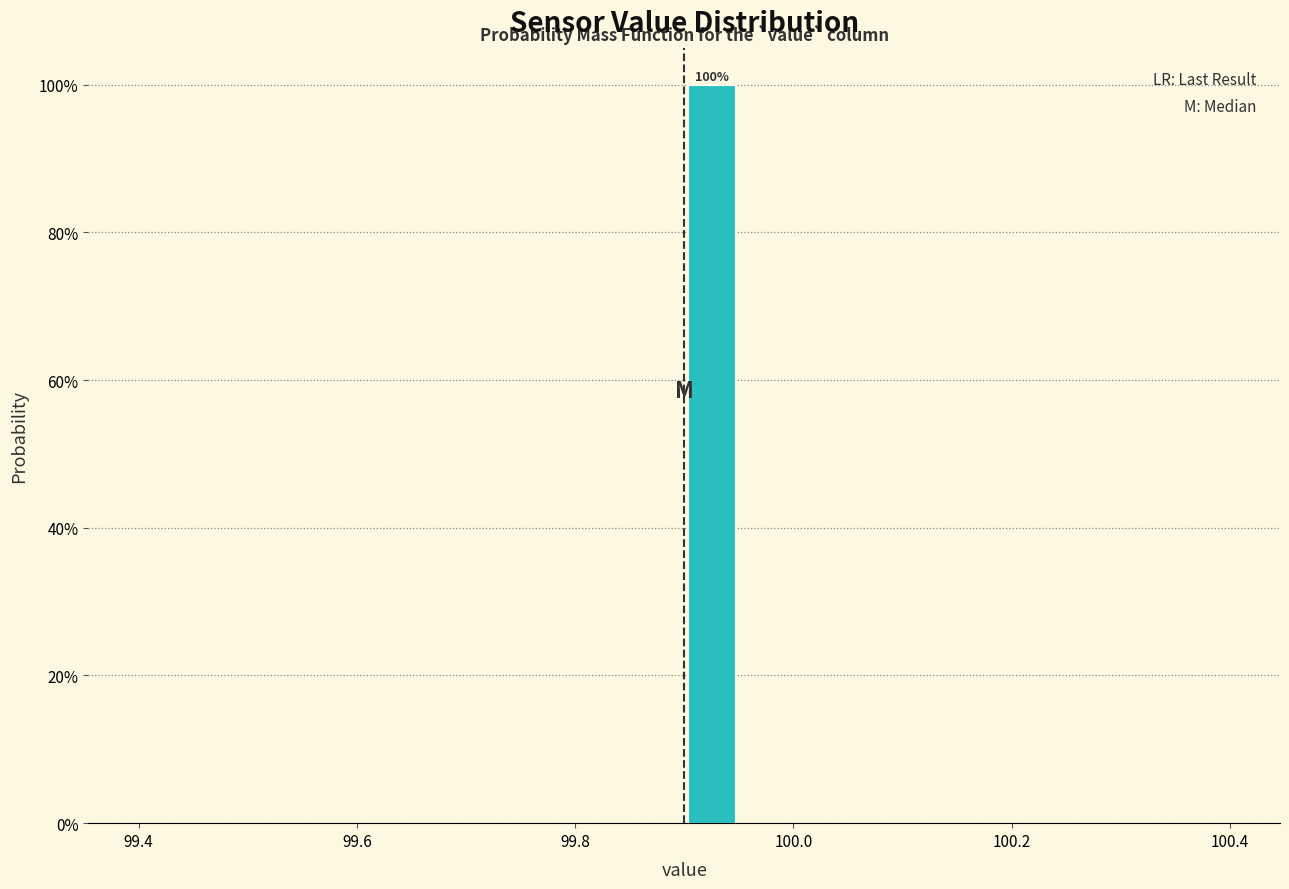

Around what value on the x-axis is the tallest bar? Give the approximate position of its centre, as read against the axis.

99.92